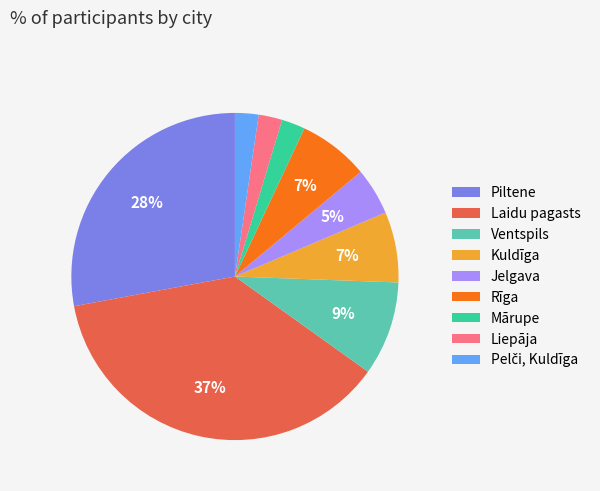

Which slice is the largest?

Laidu pagasts